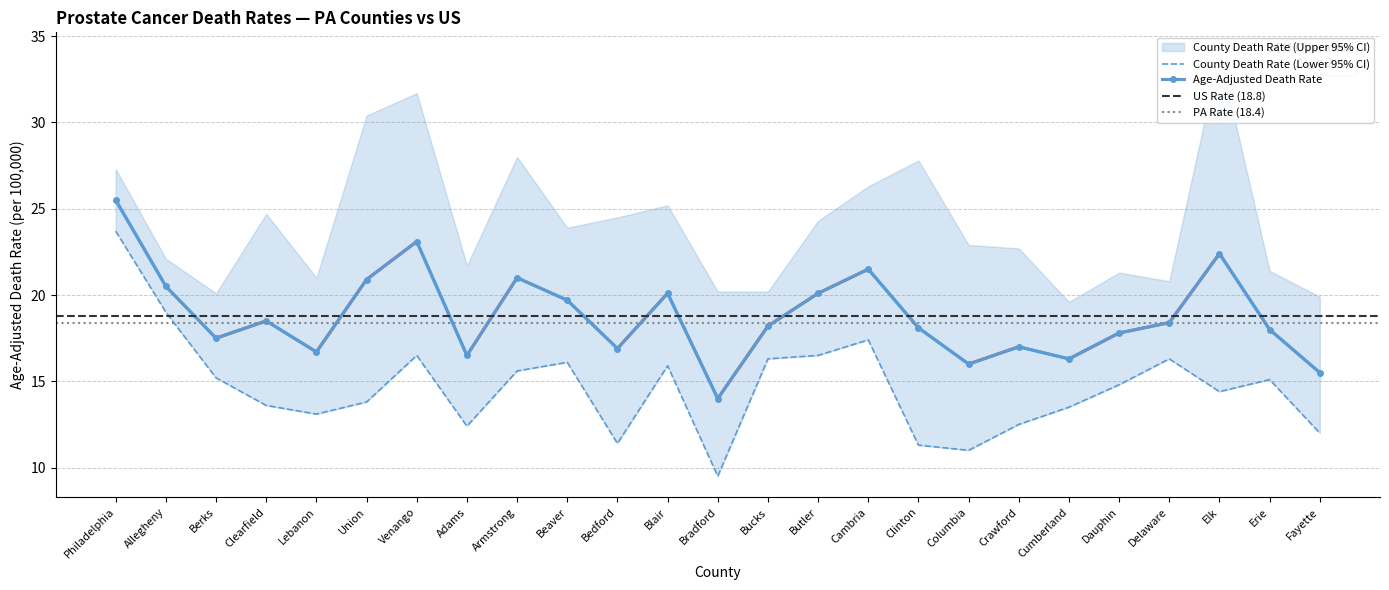

List the labels in order of Age-Adjusted Death Rate value, largest first.

Philadelphia, Venango, Elk, Cambria, Armstrong, Union, Allegheny, Blair, Butler, Beaver, Clearfield, Delaware, Bucks, Clinton, Erie, Dauphin, Berks, Crawford, Bedford, Lebanon, Adams, Cumberland, Columbia, Fayette, Bradford